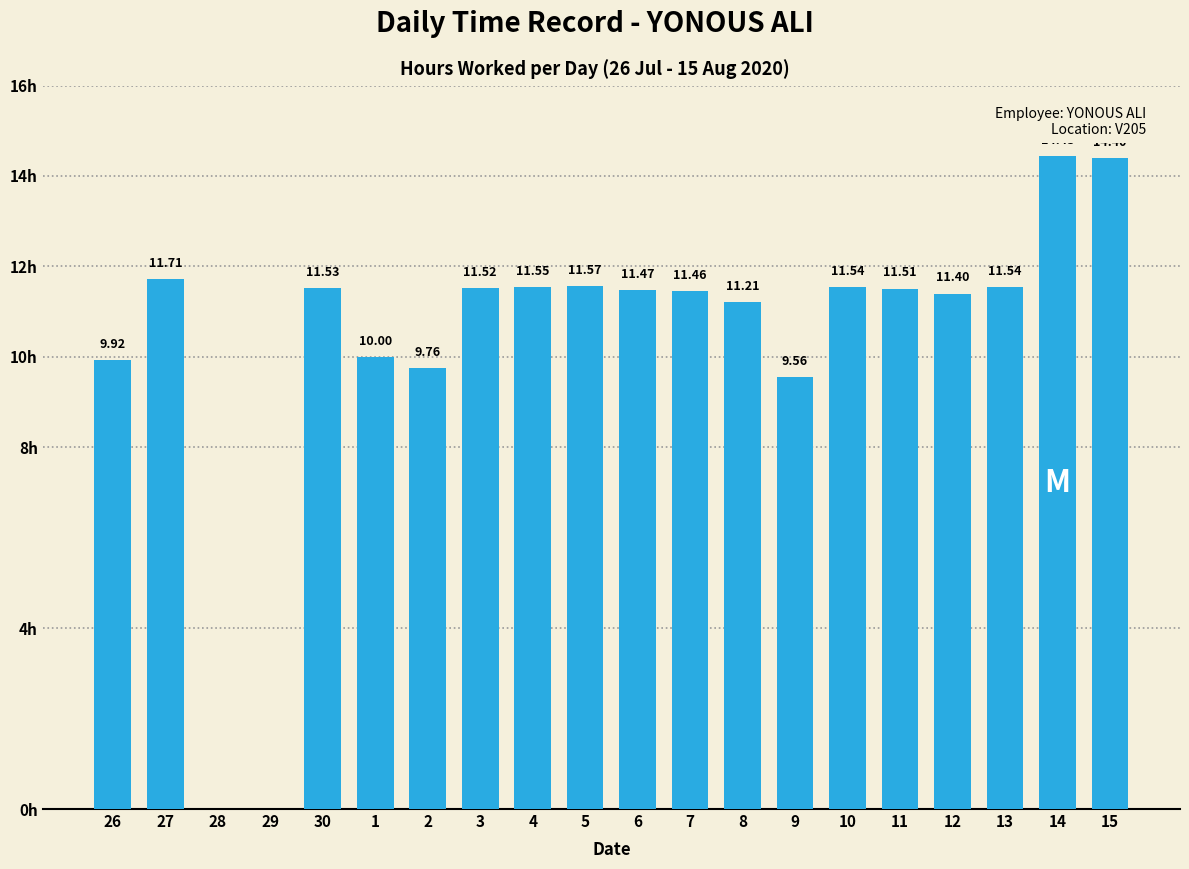

Are the bars horizontal?

No